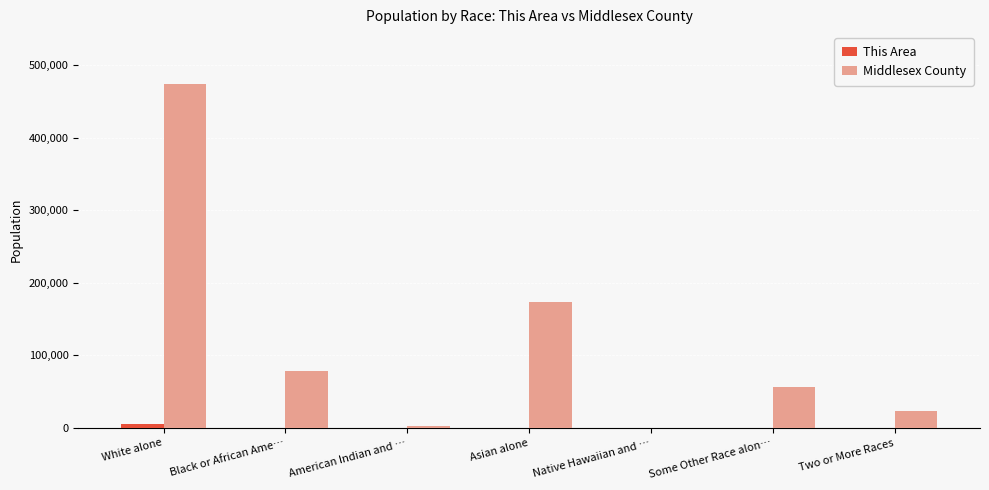

What is the highest value of the Middlesex County series?

474589